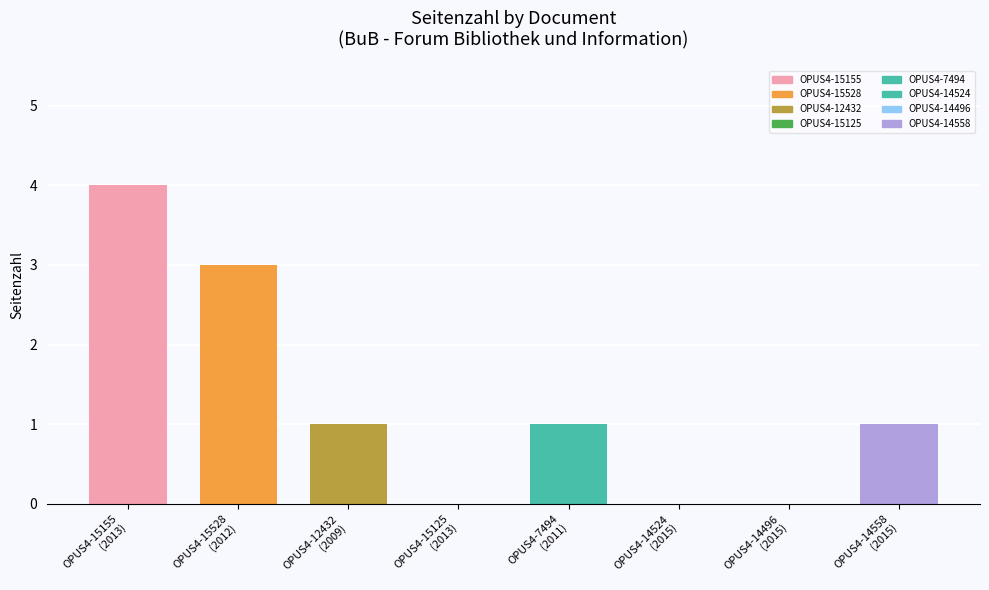

At which category does the chart reach its minimum across all series?

OPUS4-15125